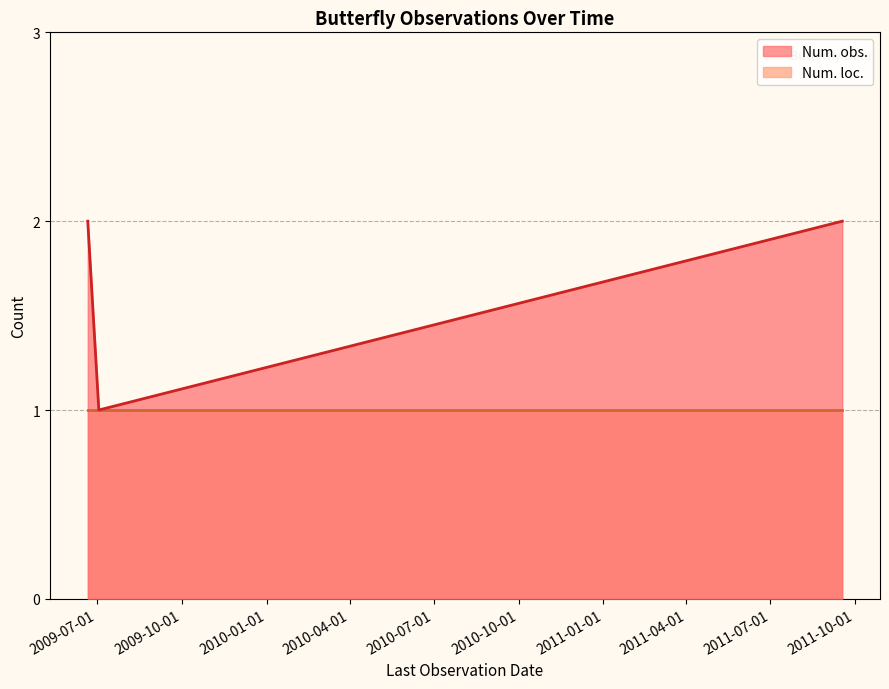

Which series changed the most between 2009-06-21 and 2009-07-03?

Num. obs.